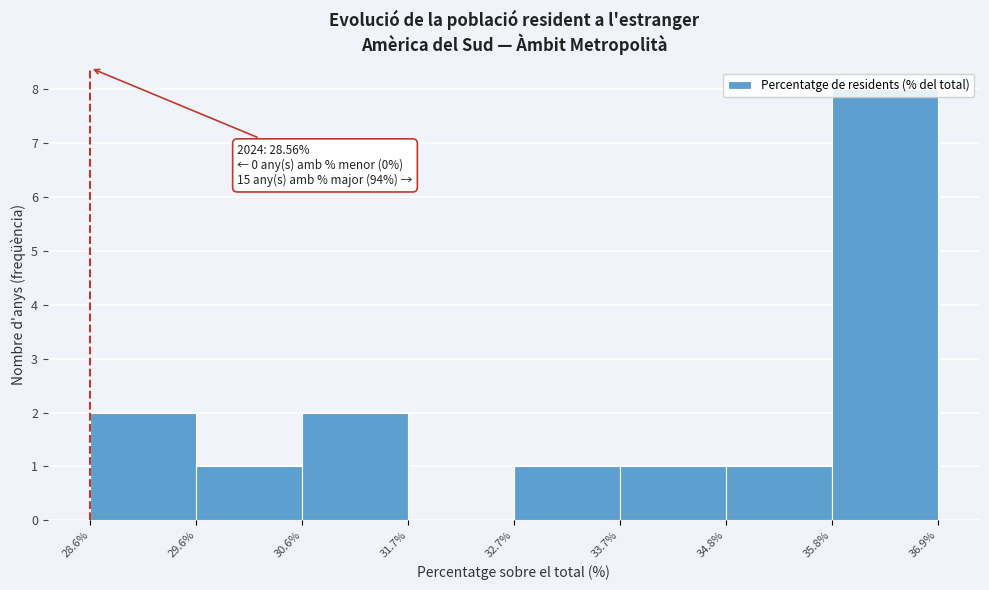

Which range on the x-axis has the tallest bar?

35.8% to 36.9%